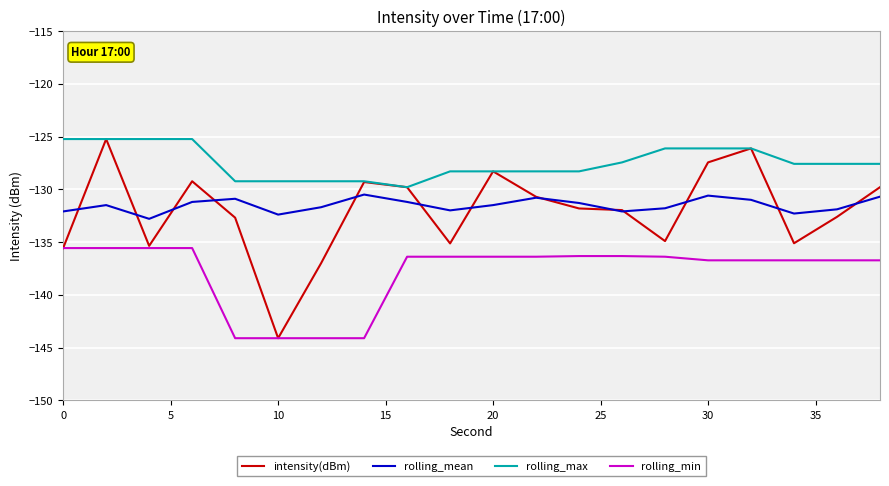

How many interior local valleys does the rolling_mean series have?

5